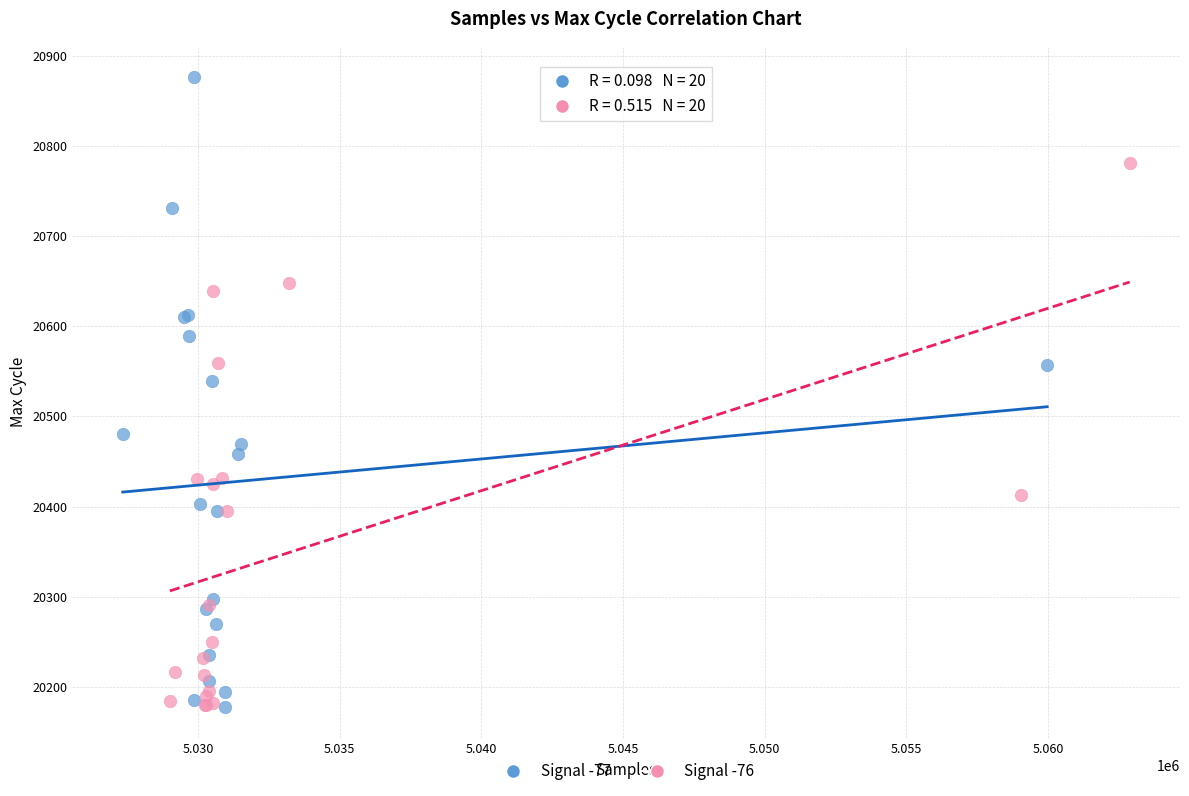

Which series contains the highest Y value?

Signal -77